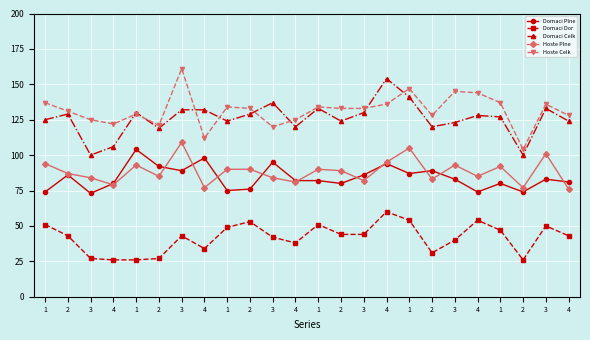

What is the total value across all series at 1?

481